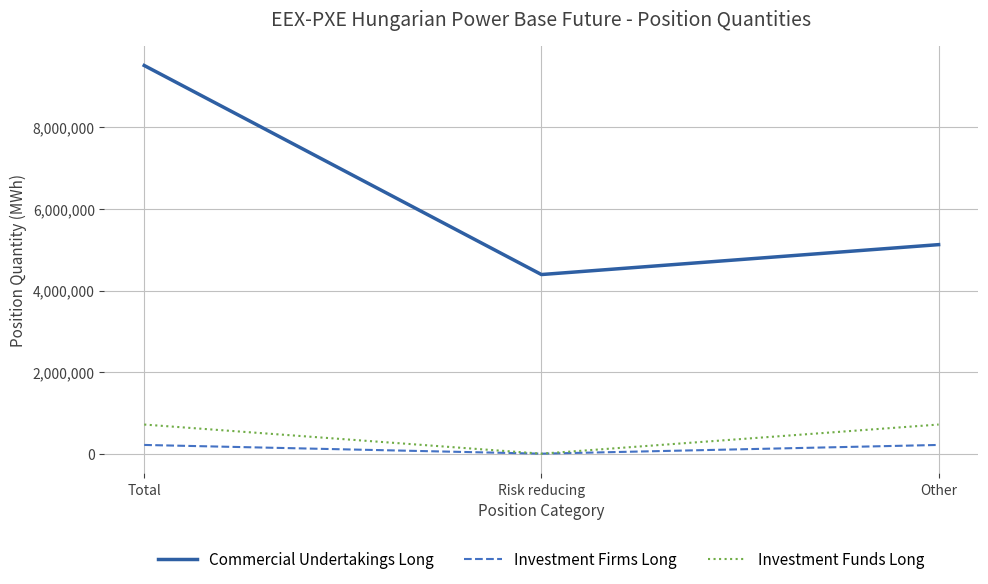

At how many categories does at least one series exceed 3623506?

3